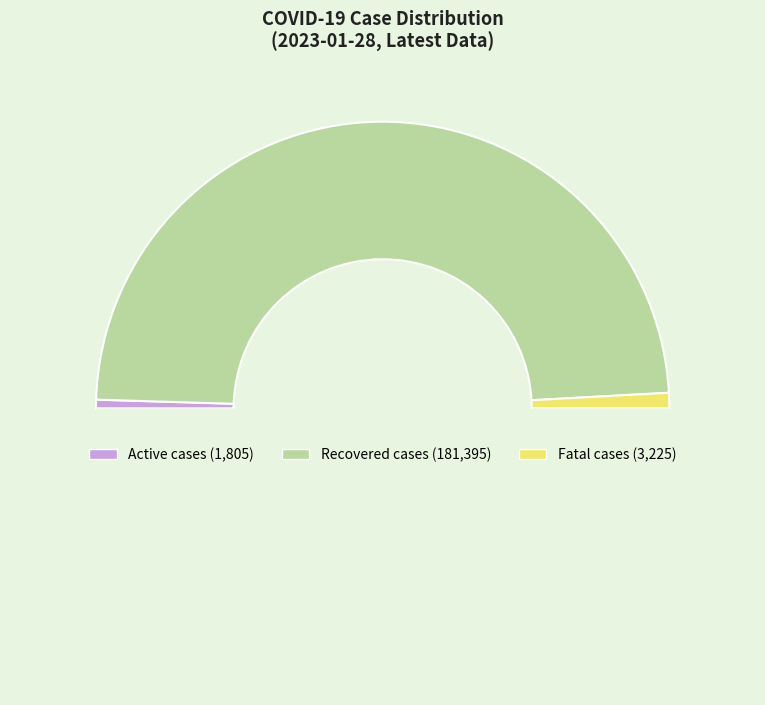

Which slice is the smallest?

Active cases